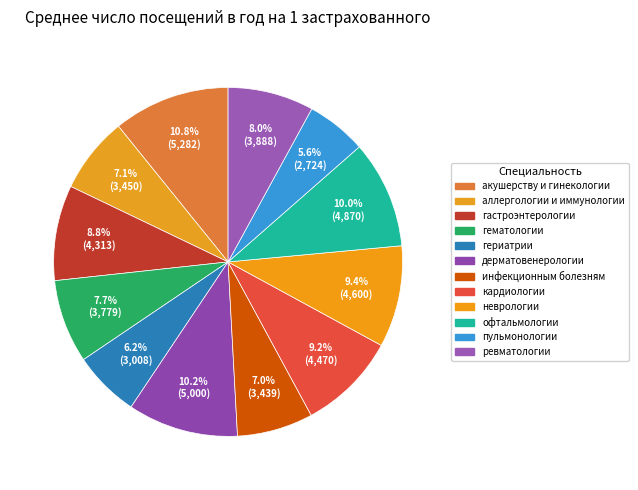

Which slice is the smallest?

пульмонологии